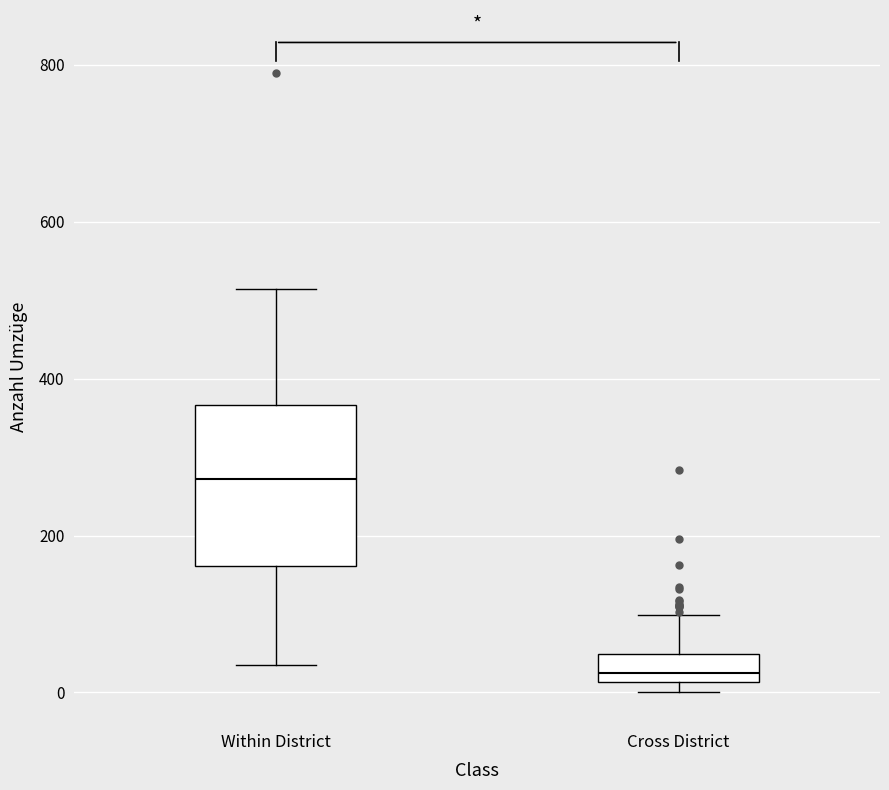

Where is the upper edge of the box for Cross District on the y-axis? The values are not printed on the chart, so give them approximately, as read against the axis.

40